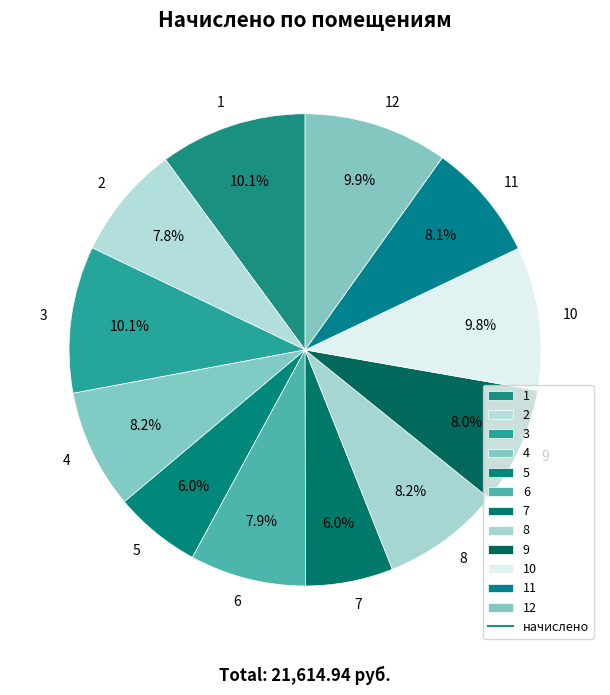

Do 10 and 11 together represent more than half of the pie?

No